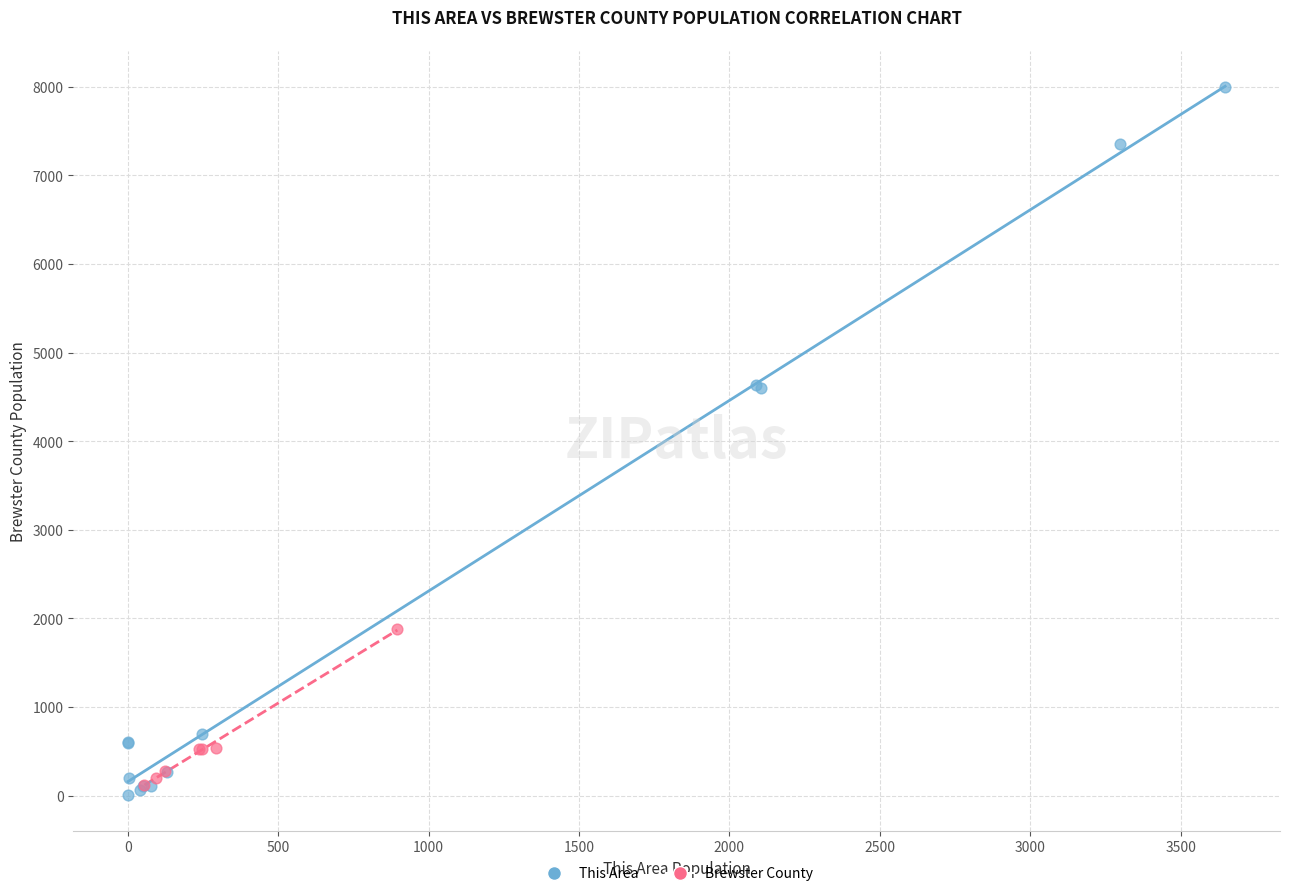

Which series contains the highest Y value?

This Area